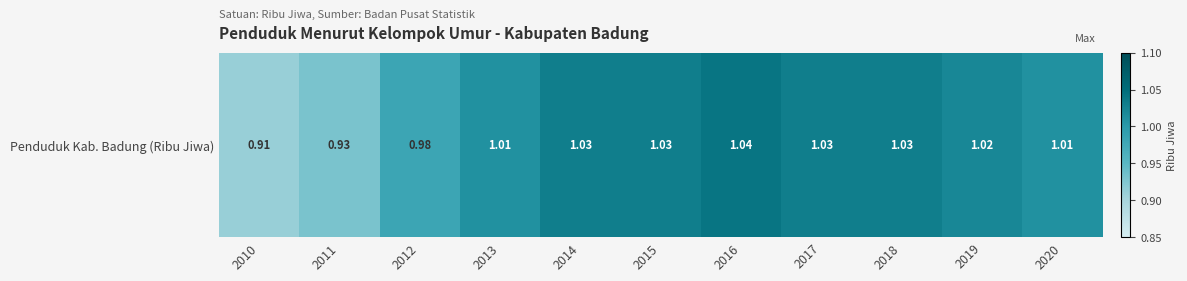

Reading right to left, transcribe all the data shown in this chart.

1.0	1.0	1.0	1.0	1.0	1.0	1.0	1.0	1.0	0.9	0.9